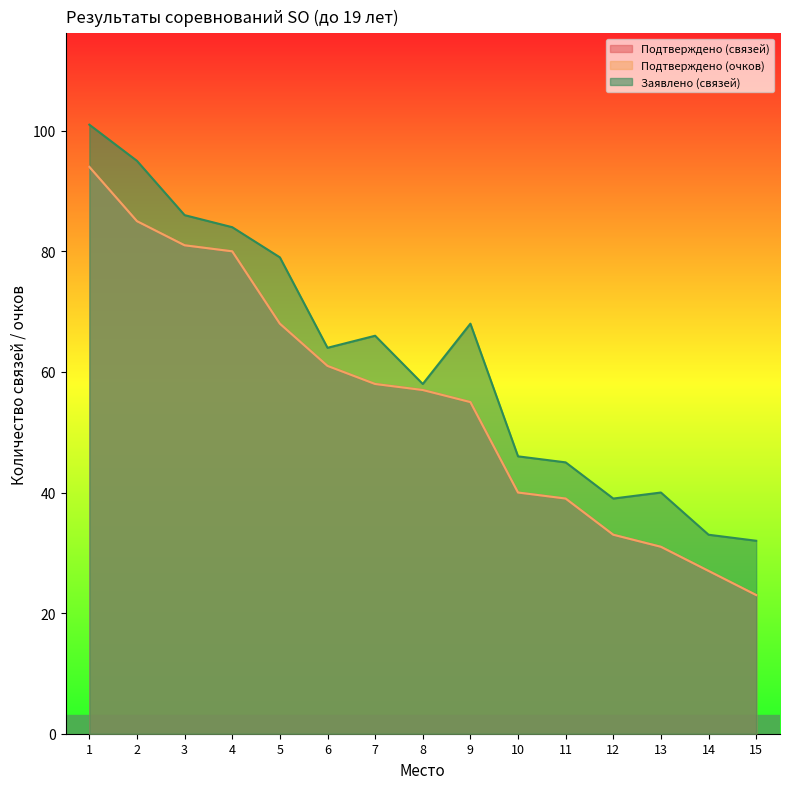

Reading left to right, what are all the values shown in this chart?

Подтверждено (связей): 94	85	81	80	68	61	58	57	55	40	39	33	31	27	23
Подтверждено (очков): 94	85	81	80	68	61	58	57	55	40	39	33	31	27	23
Заявлено (связей): 101	95	86	84	79	64	66	58	68	46	45	39	40	33	32